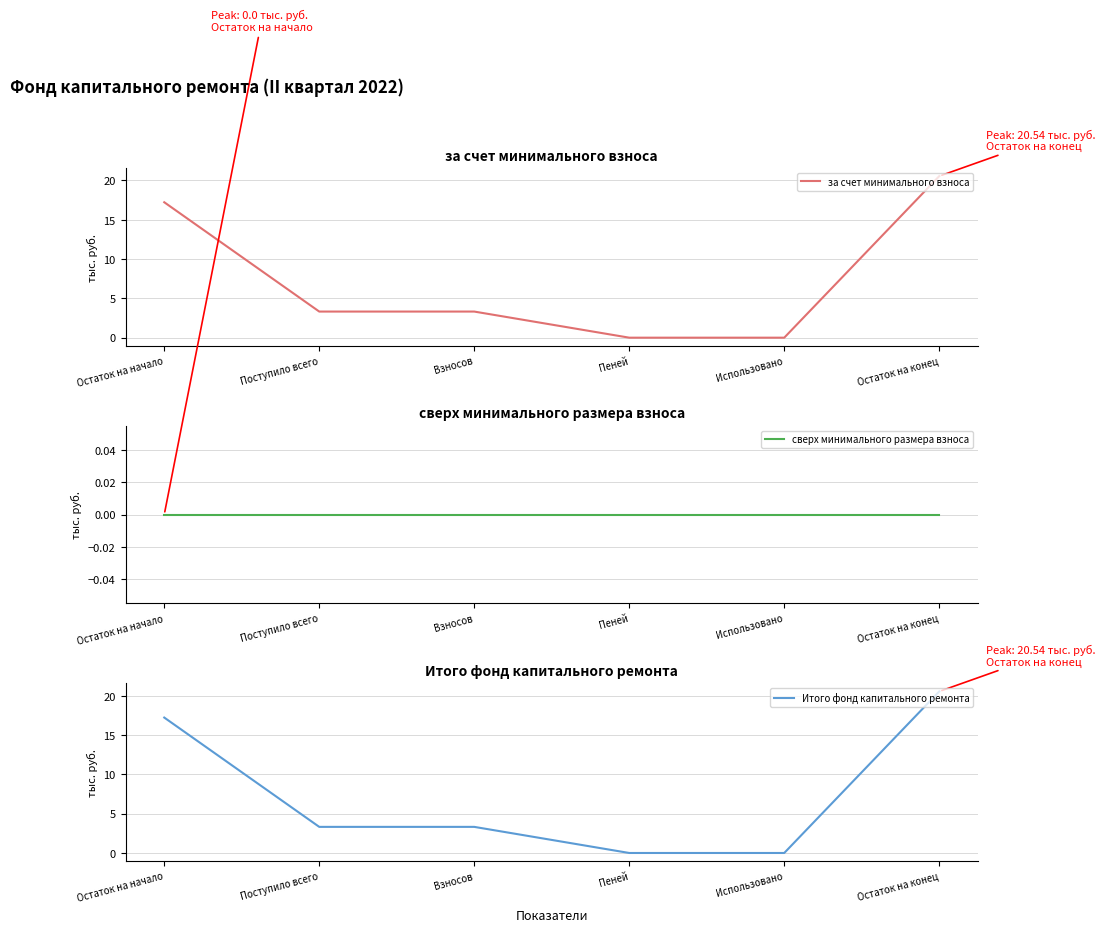

At which label does Итого фонд капитального ремонта first exceed 3?

Остаток на начало